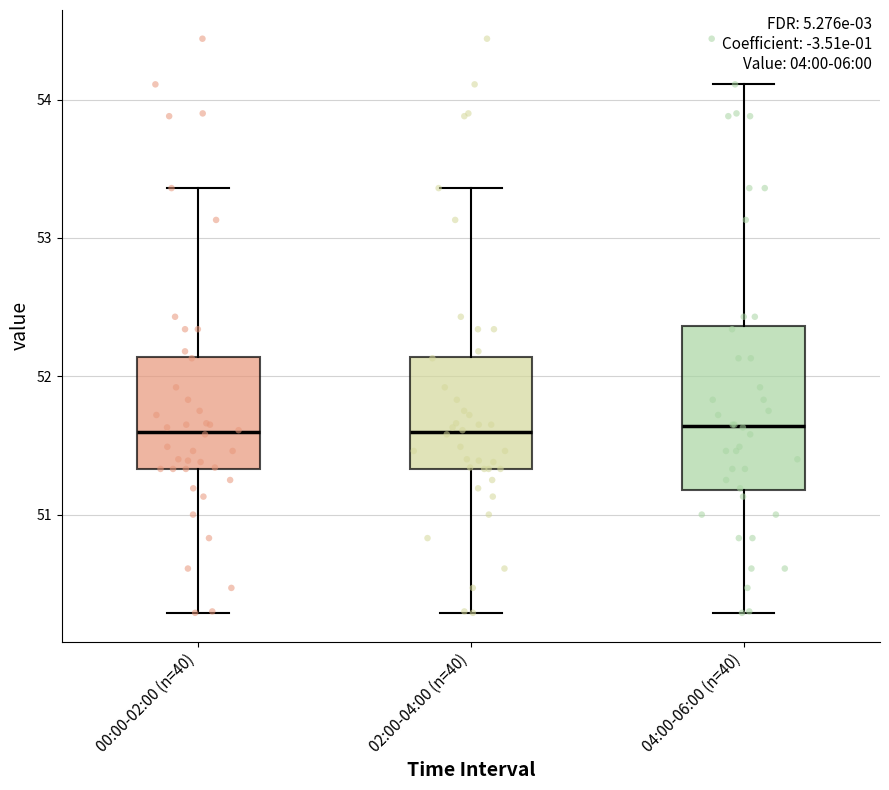

Where is the lower edge of the box for 02:00-04:00 (n=40) on the y-axis? The values are not printed on the chart, so give them approximately, as read against the axis.

51.3